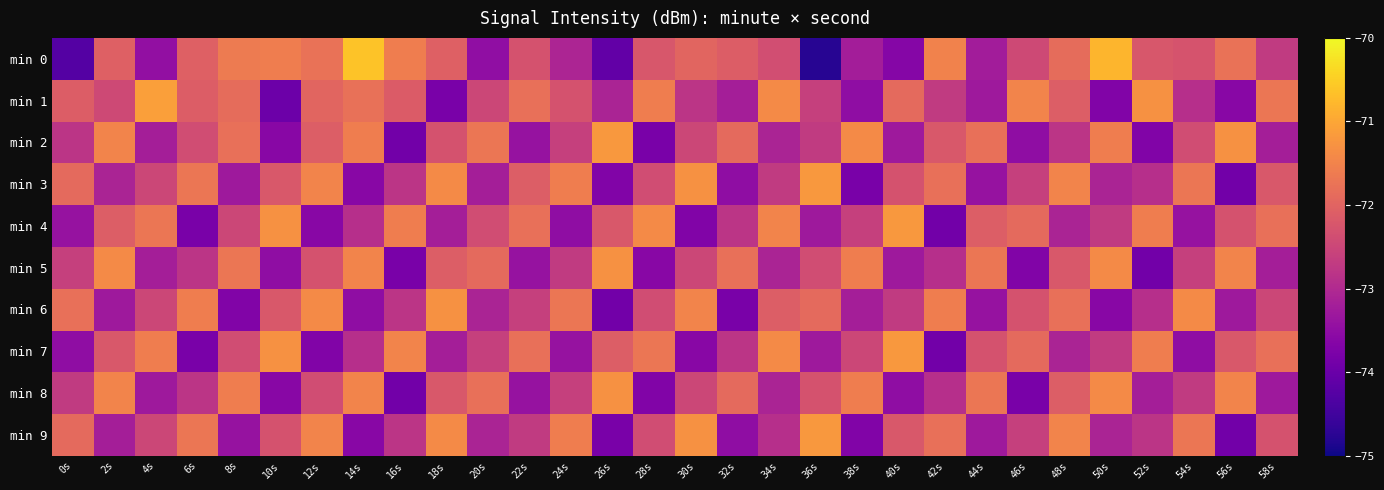

Which category has the highest value across all series?

14s